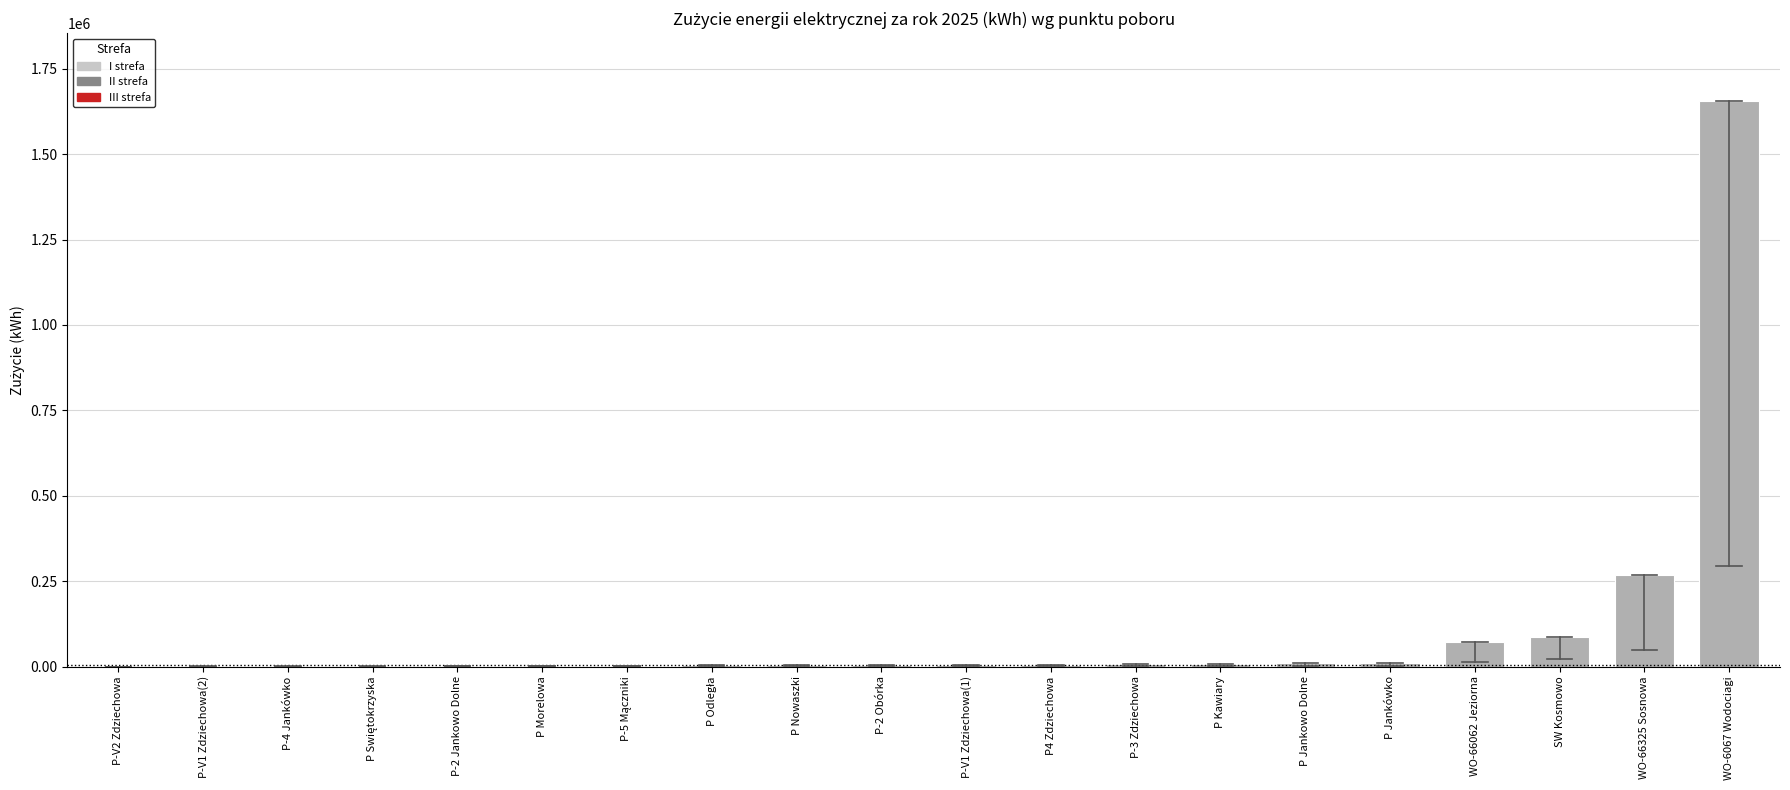

Which label corresponds to the largest value in the chart?

WO-6067 Wodociagi